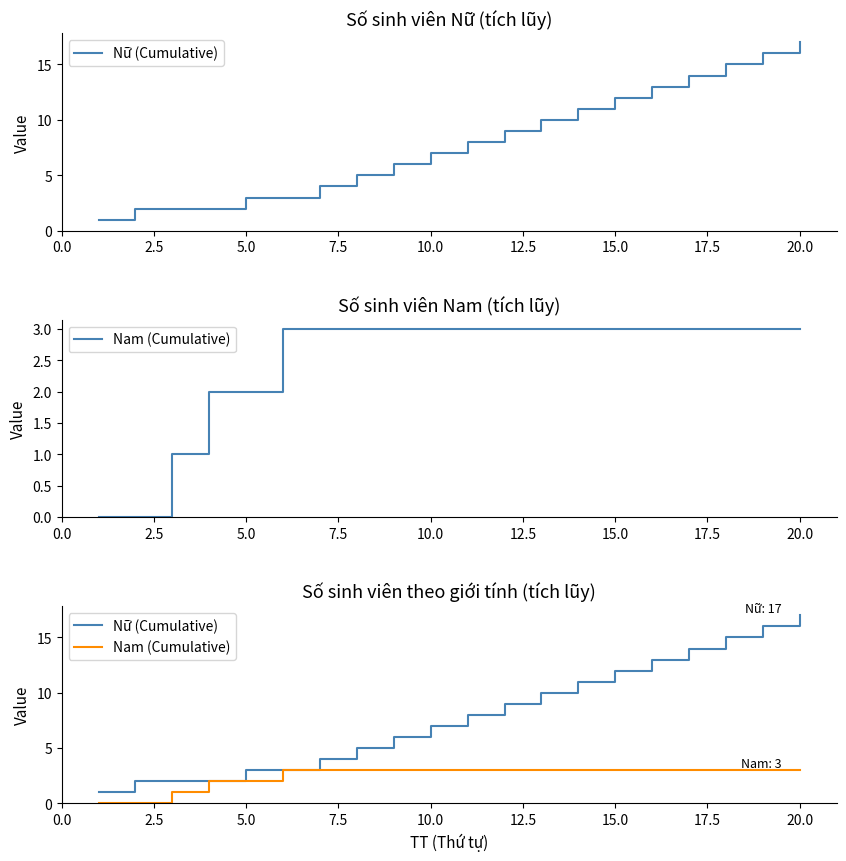

Is it true that Nam (Cumulative) equals 2 at 17?

False